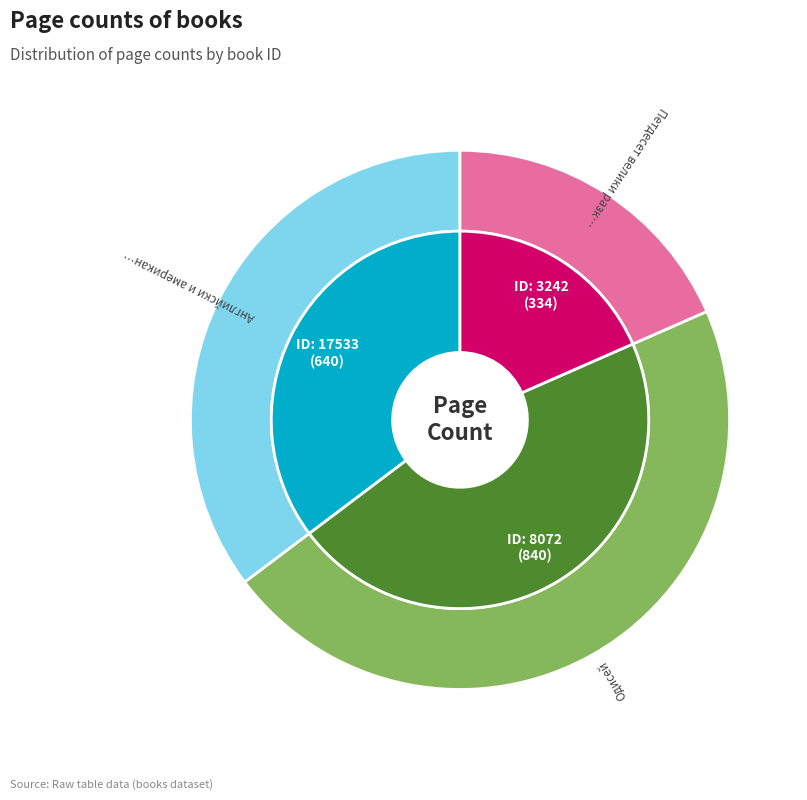

What is the smallest slice in the pie chart?

3242